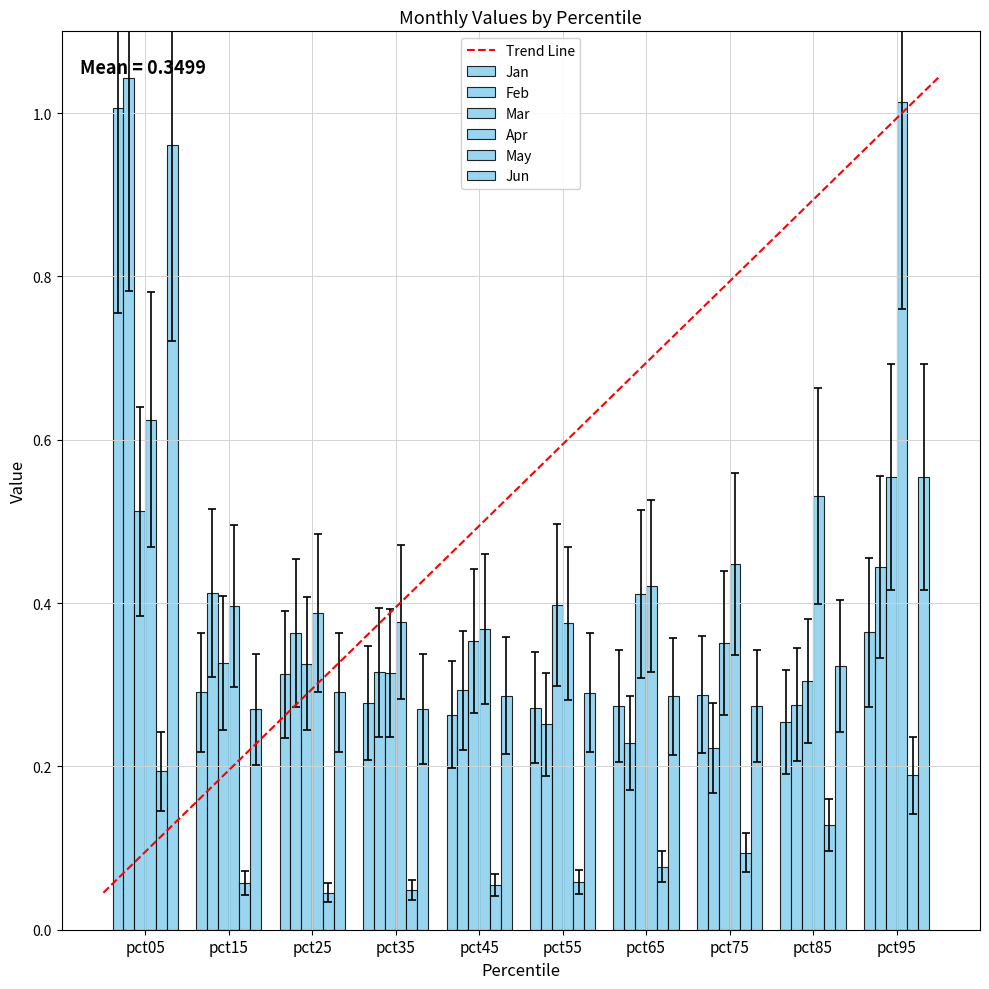

How many bars are there in each group?

6